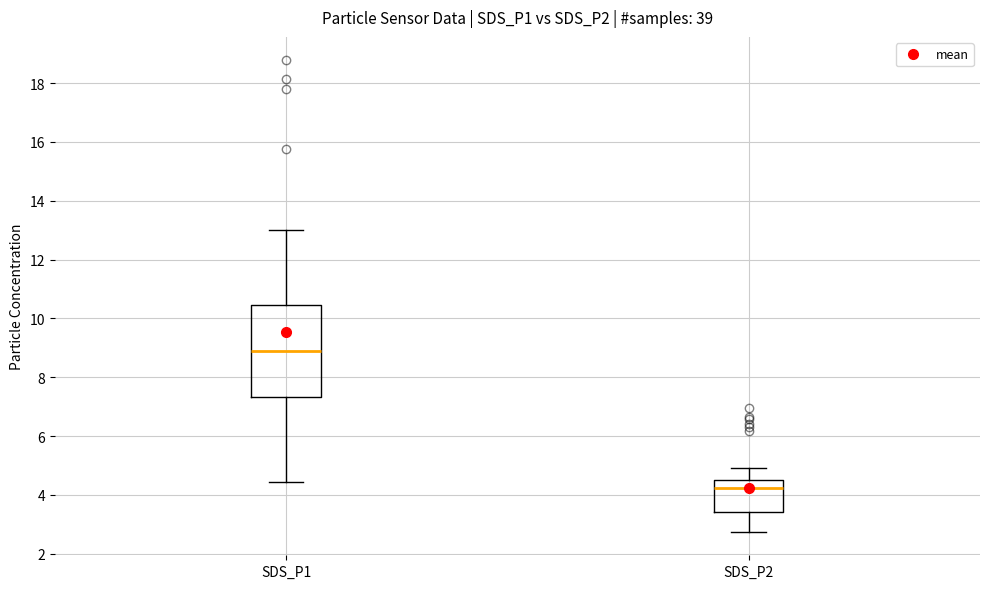

Which box has the highest median line?

SDS_P1